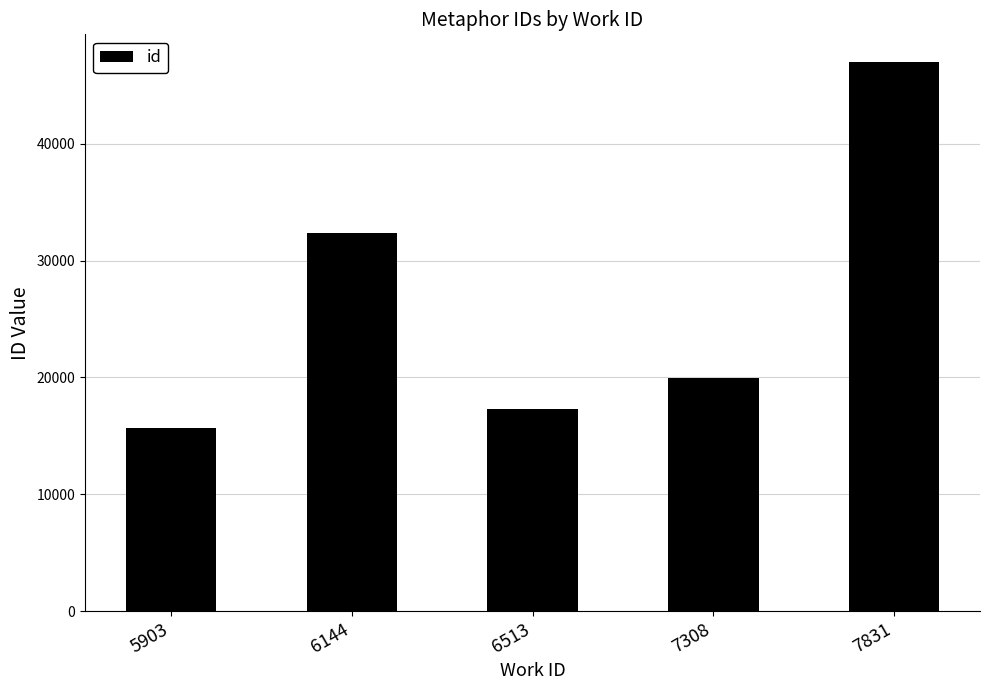

Are the bars horizontal?

No